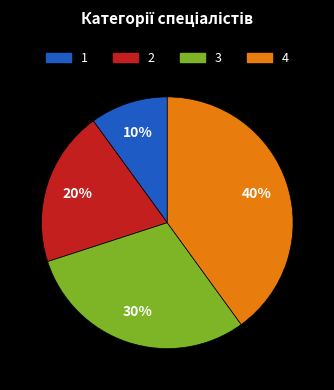

To the nearest percent, what is the difference between the largest and smallest slice percentages?

30%